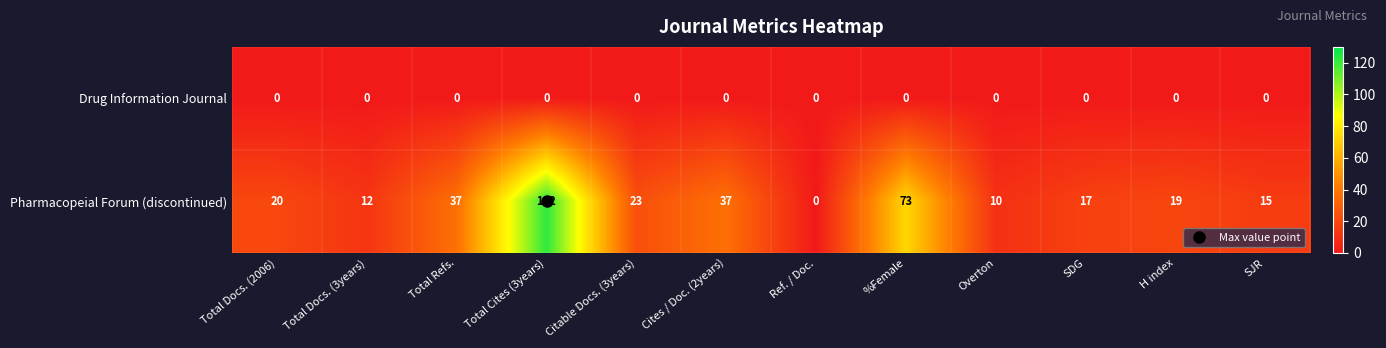

Which category has the highest value in the Pharmacopeial Forum (discontinued) series?

Total Cites (3years)